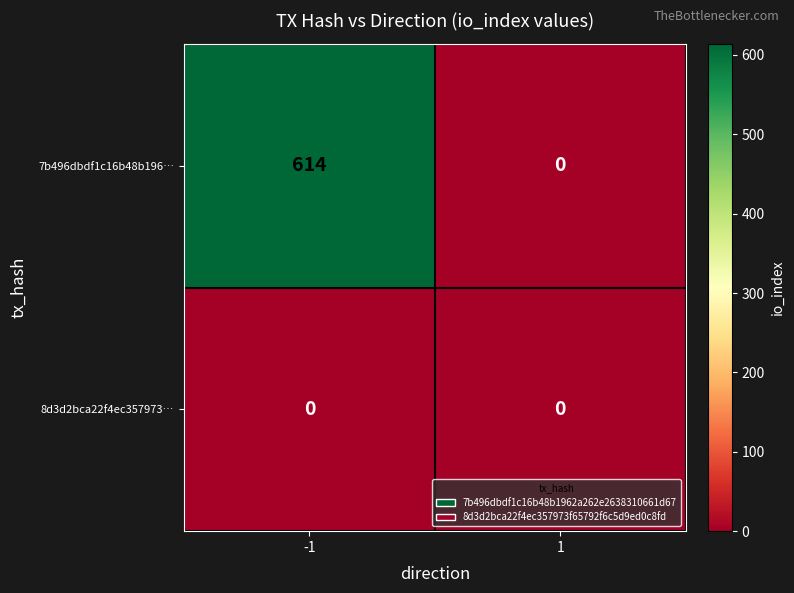

At -1, list the series in order from largest to smallest.

7b496dbdf1c16b48b196…, 8d3d2bca22f4ec357973…